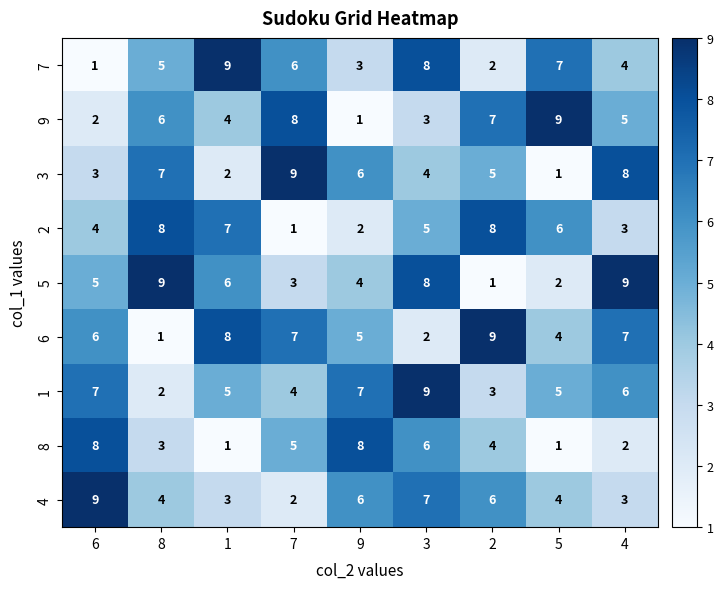

At which label is 9 closest to 5?

4